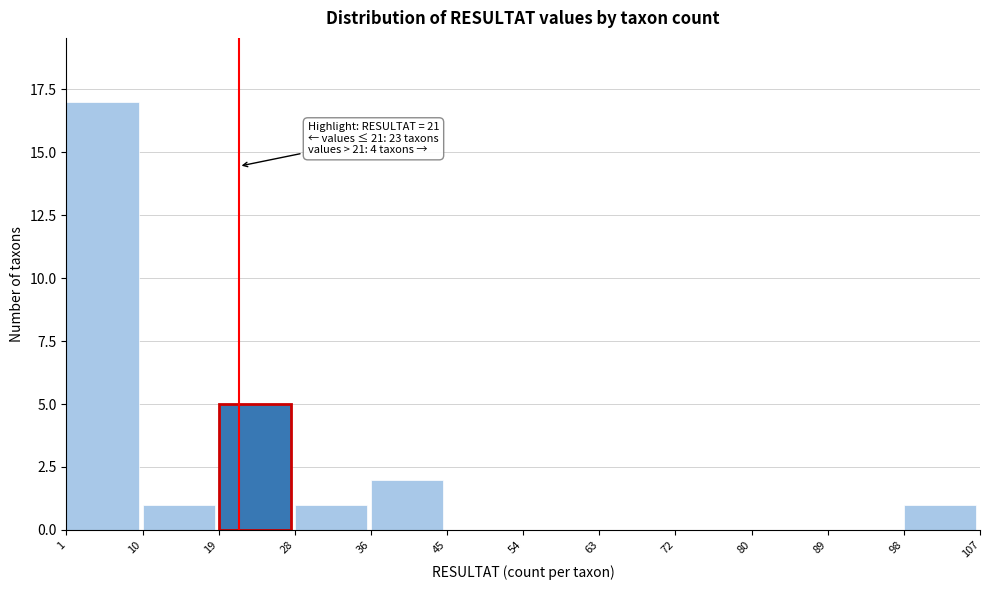

Which range on the x-axis has the tallest bar?

1 to 10